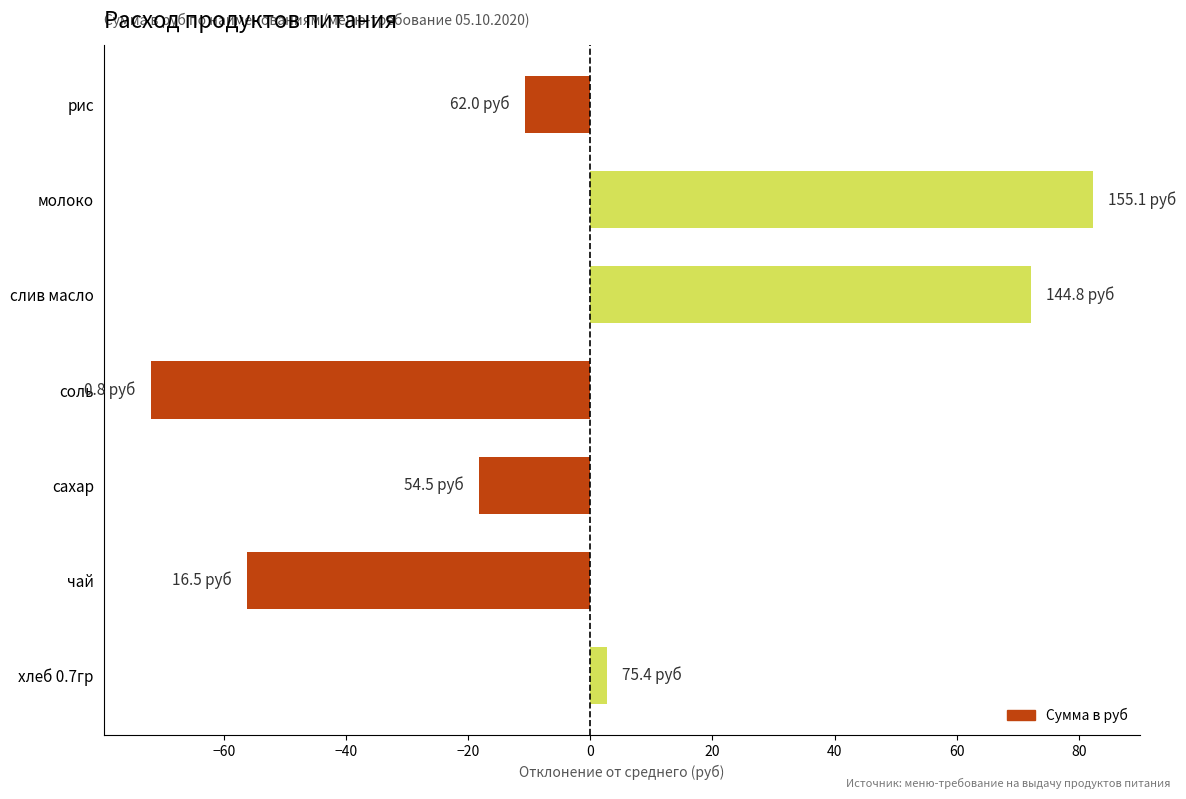

How many bars are there in total?

7